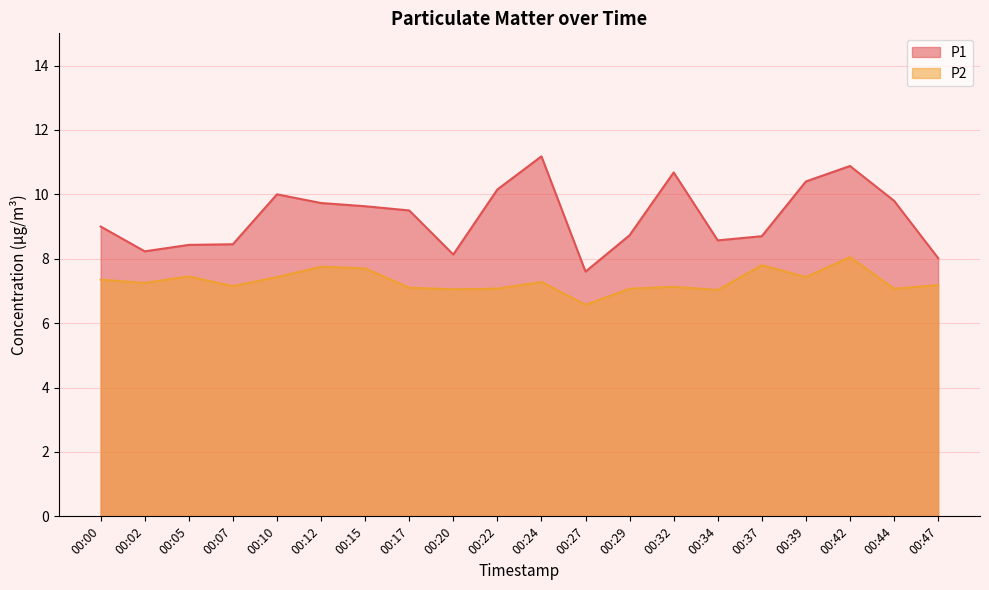

Is it true that P1 equals 9.5 at 00:17?

True